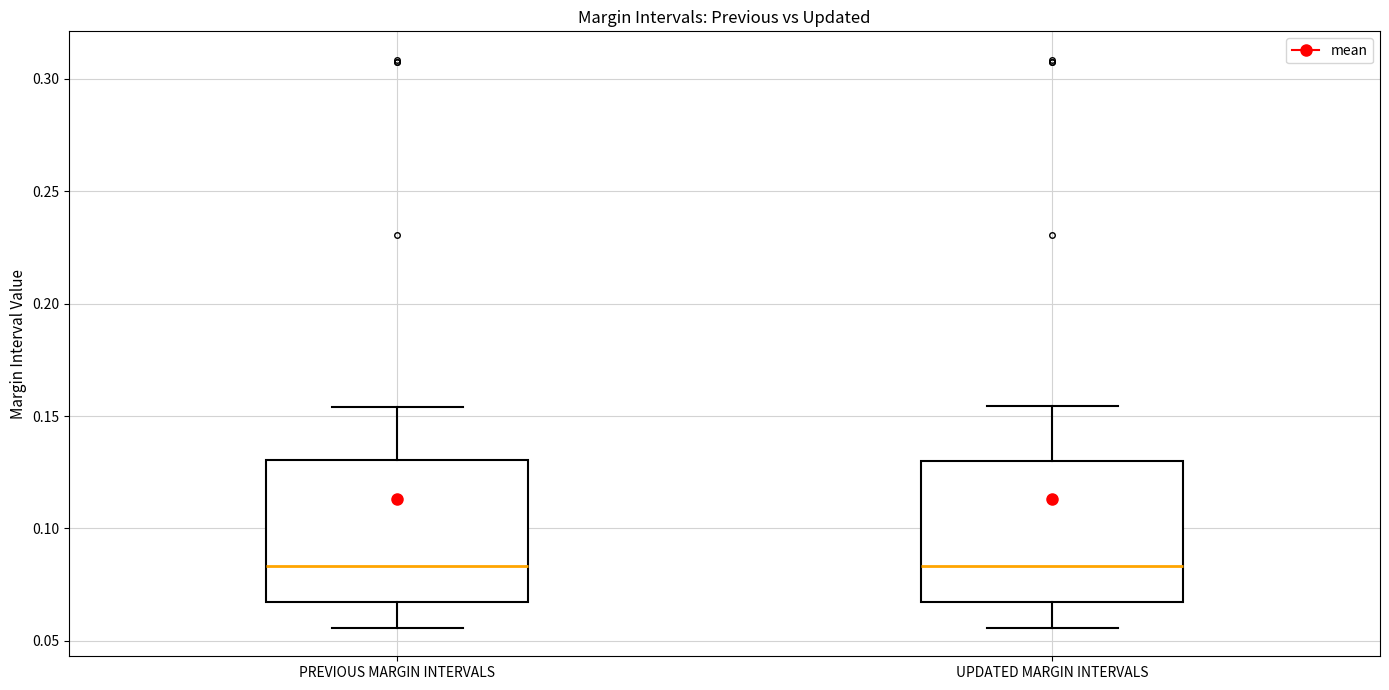

Reading left to right, transcribe this box plot: for each box, give where its median line is, the range the box spans, and where its two whiskers end, as read against the y-axis. The values are not printed on the chart, so give them approximately, as read against the axis.

PREVIOUS MARGIN INTERVALS: median 0.085, box 0.065 to 0.130, whiskers 0.055 to 0.155
UPDATED MARGIN INTERVALS: median 0.085, box 0.065 to 0.130, whiskers 0.055 to 0.155